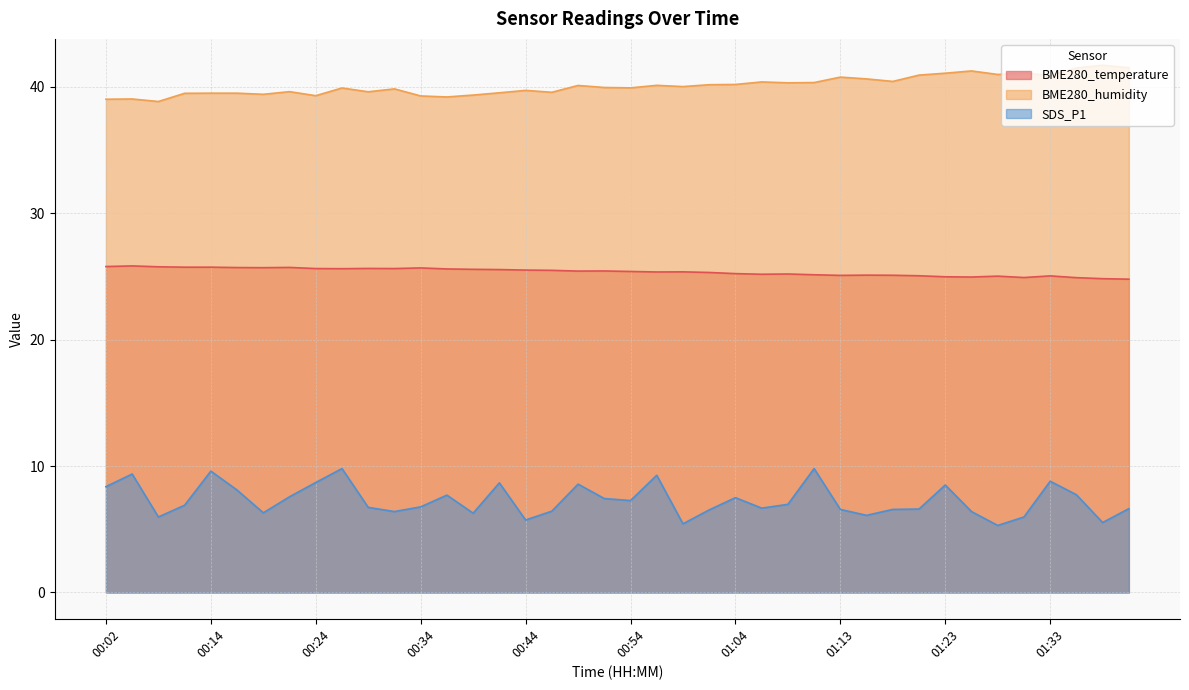

What is the difference between the maximum and minimum values in the SDS_P1 series?

4.5